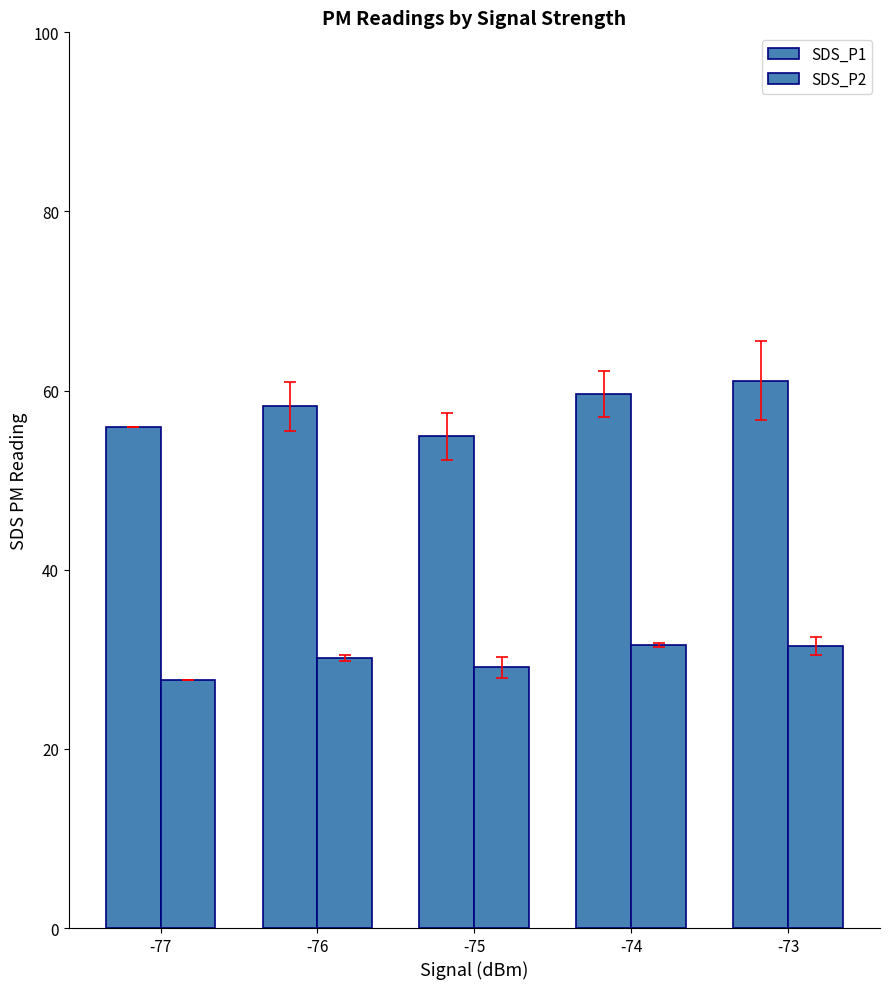

How many categories are shown in the chart?

5